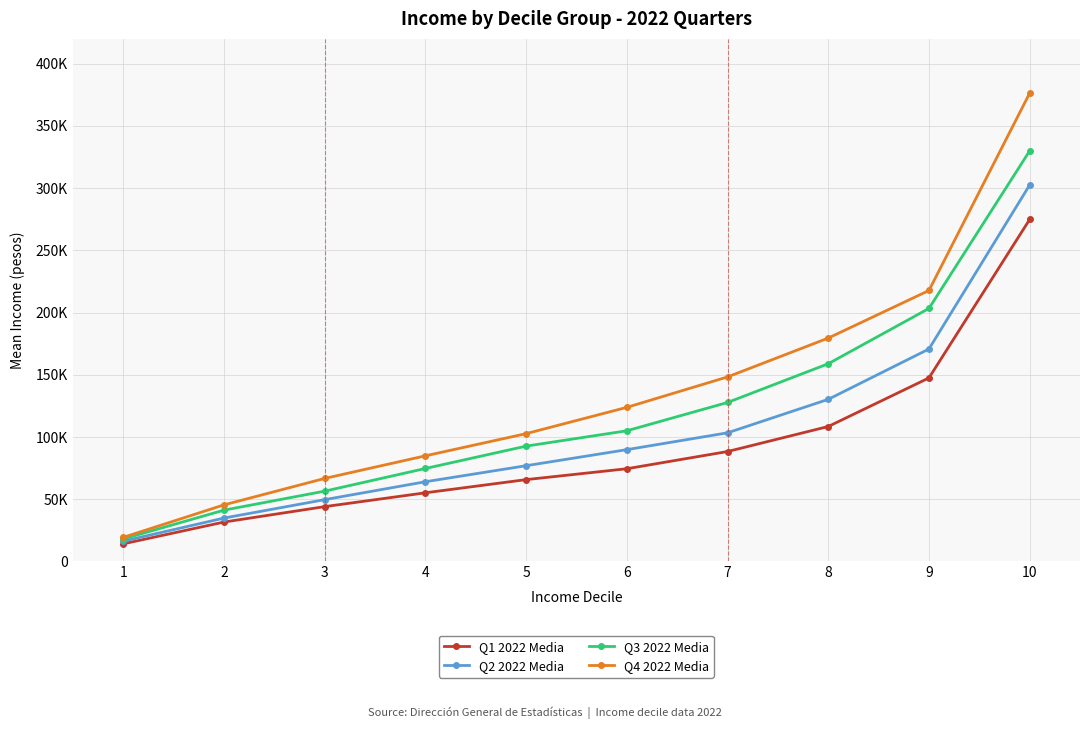

What is the average value of the Q1 2022 Media series?

90440.9